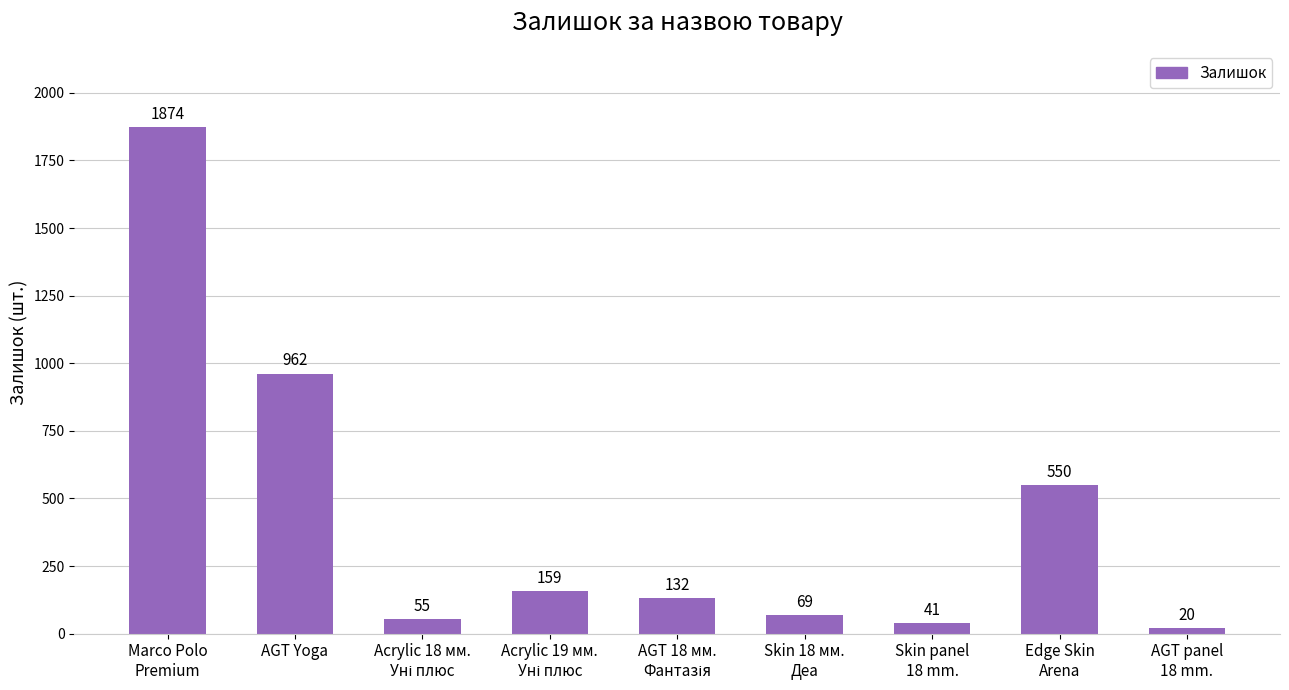

What is the sum of all values?

3862